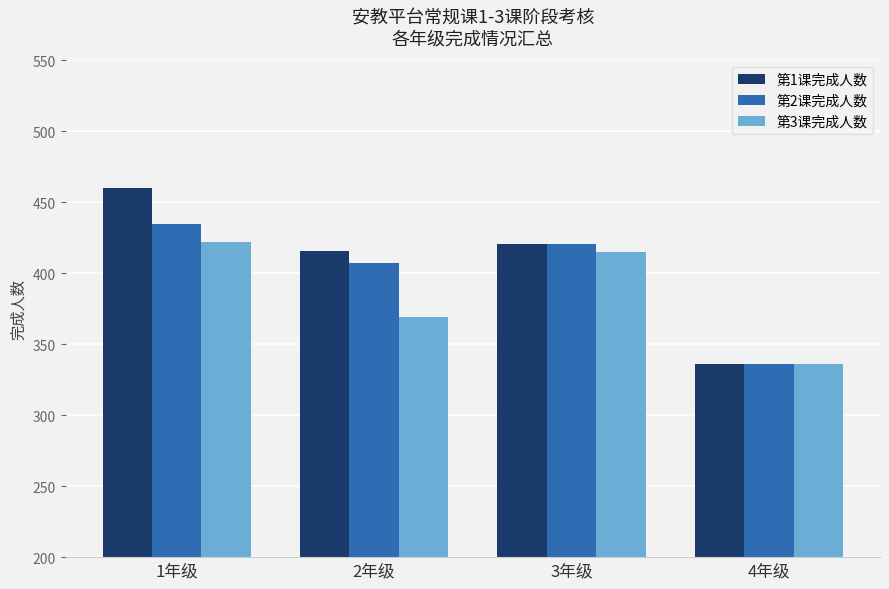

How many bars are there in each group?

3